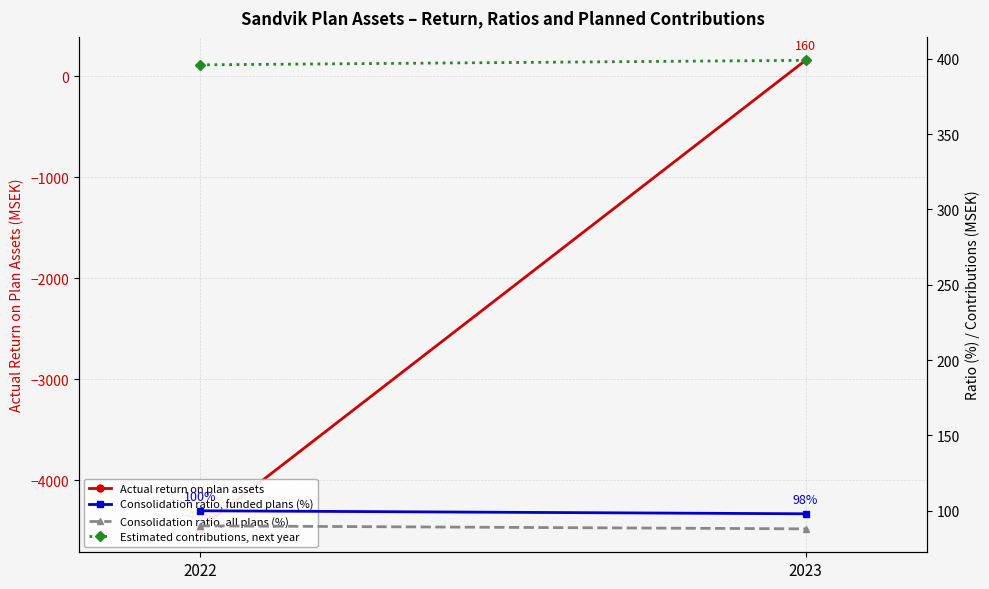

What is the spread (max minus min) of values at 2022?

4880